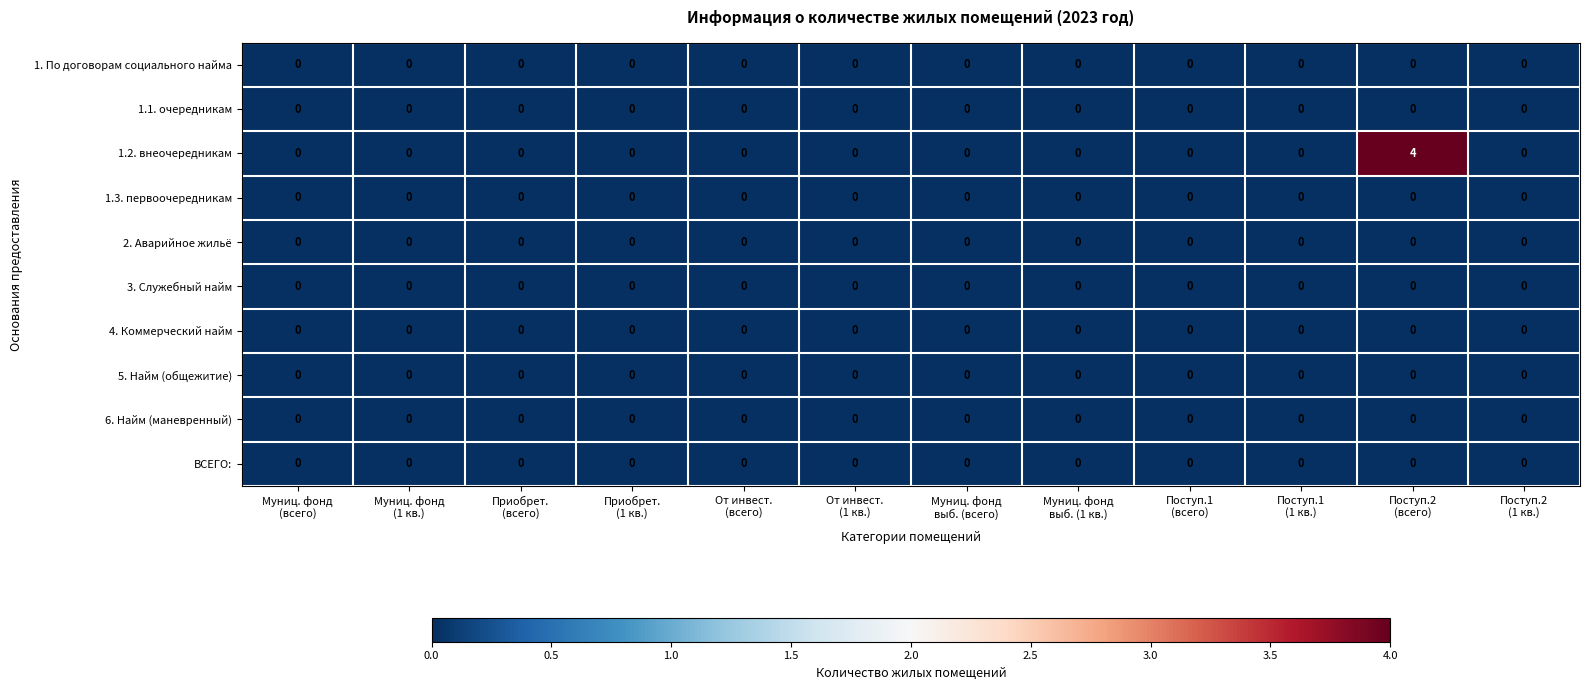

What is the maximum value shown in the chart?

4